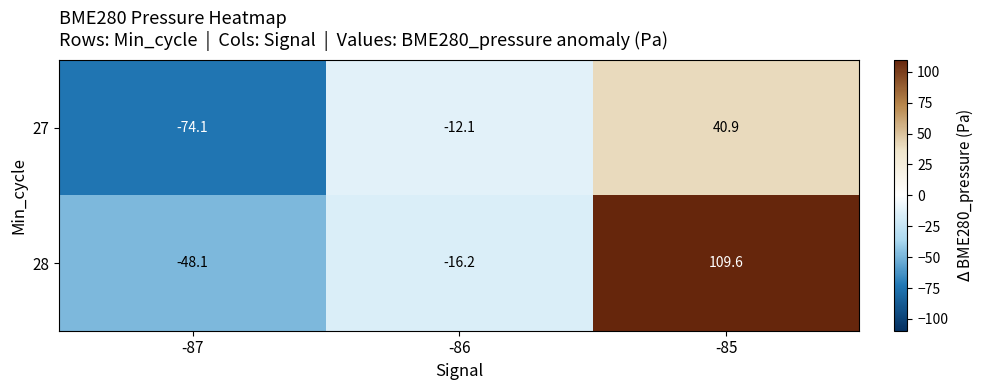

What is the minimum value shown in the chart?

-74.1